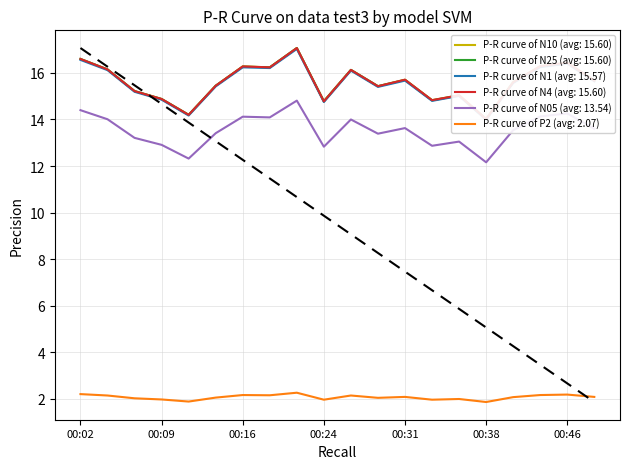

What is the value of the N05 point at the 20th from the left?

13.6